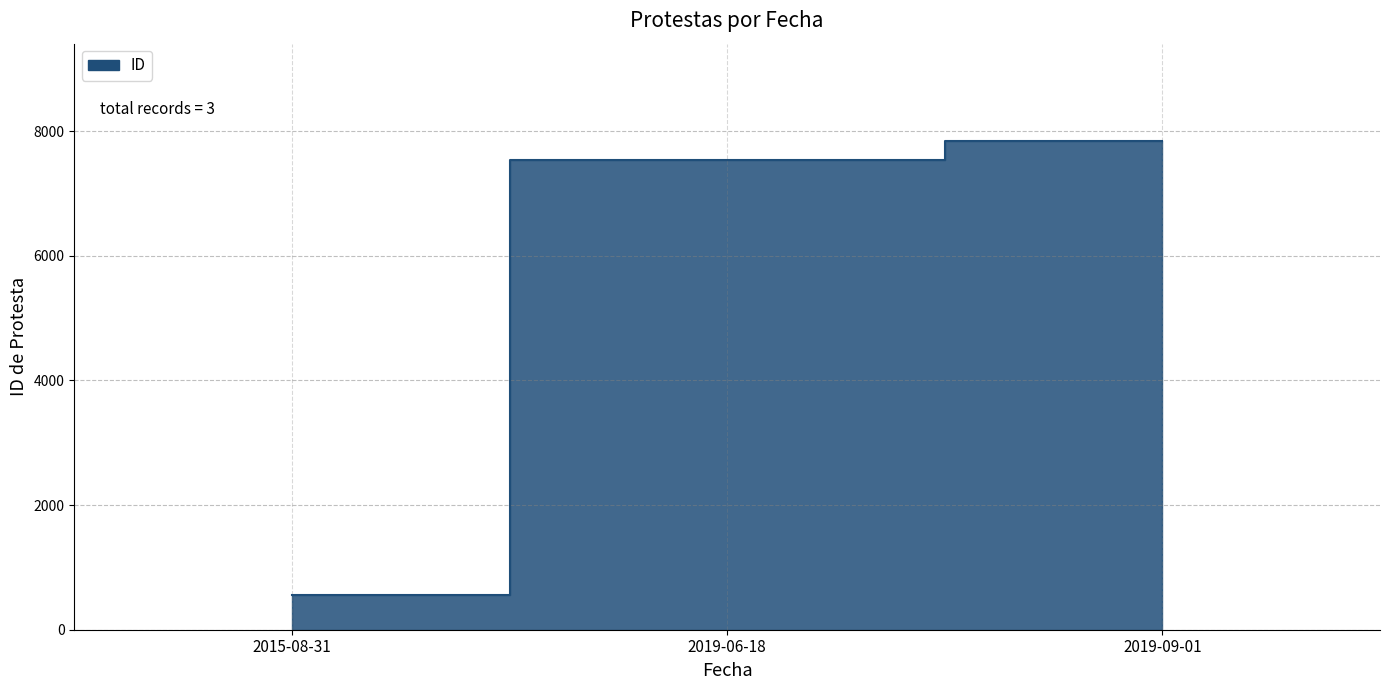

List the labels in order of value, largest first.

2019-09-01, 2019-06-18, 2015-08-31